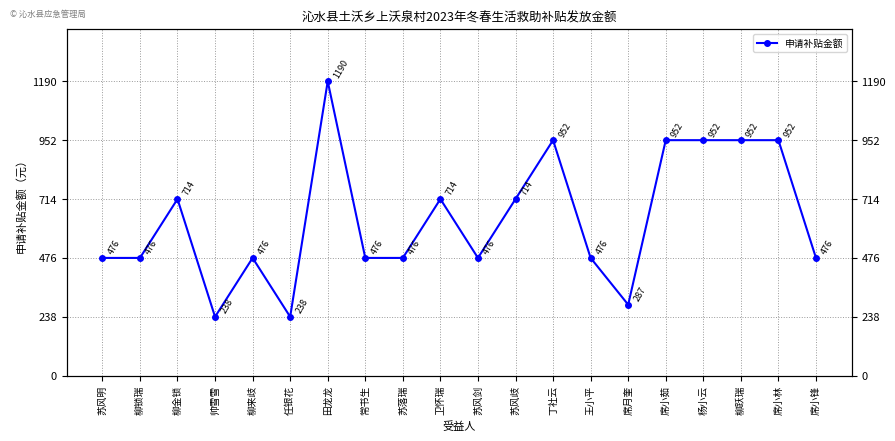

What is the change in value from 王小平 to 席小林?

+476